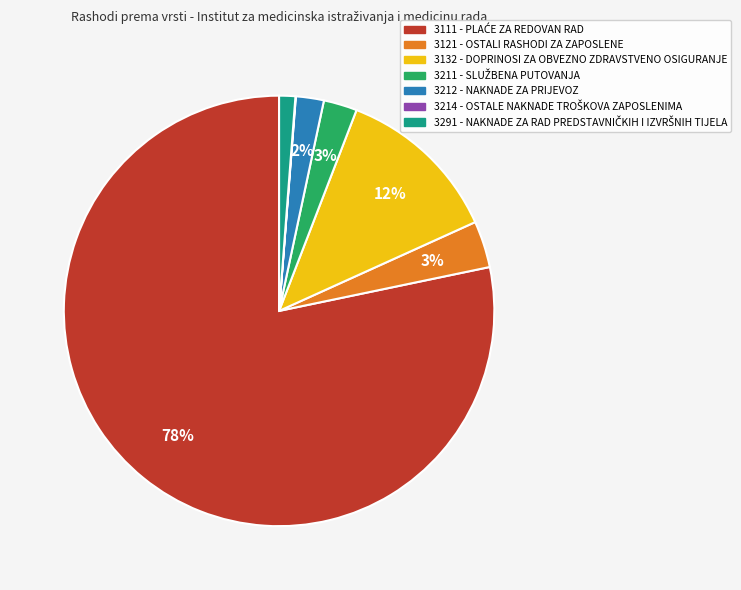

What percentage is the 3132 - DOPRINOSI ZA OBVEZNO ZDRAVSTVENO OSIGURANJE slice, to the nearest percent?

12%